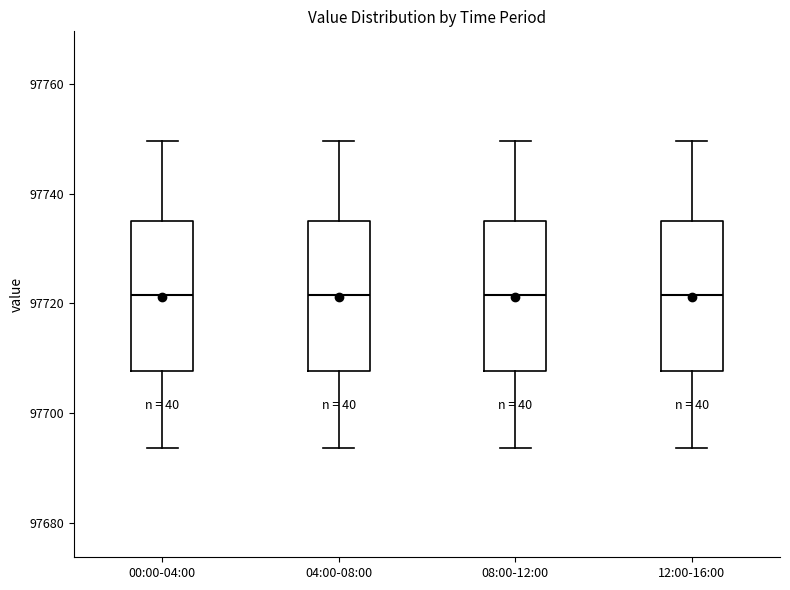

Reading left to right, read every box against the y-axis: the position of its median line, the range the box covers, and the ends of its whiskers. The values are not printed on the chart, so give them approximately, as read against the axis.

00:00-04:00: median 97722, box 97708 to 97736, whiskers 97694 to 97750
04:00-08:00: median 97722, box 97708 to 97736, whiskers 97694 to 97750
08:00-12:00: median 97722, box 97708 to 97736, whiskers 97694 to 97750
12:00-16:00: median 97722, box 97708 to 97736, whiskers 97694 to 97750